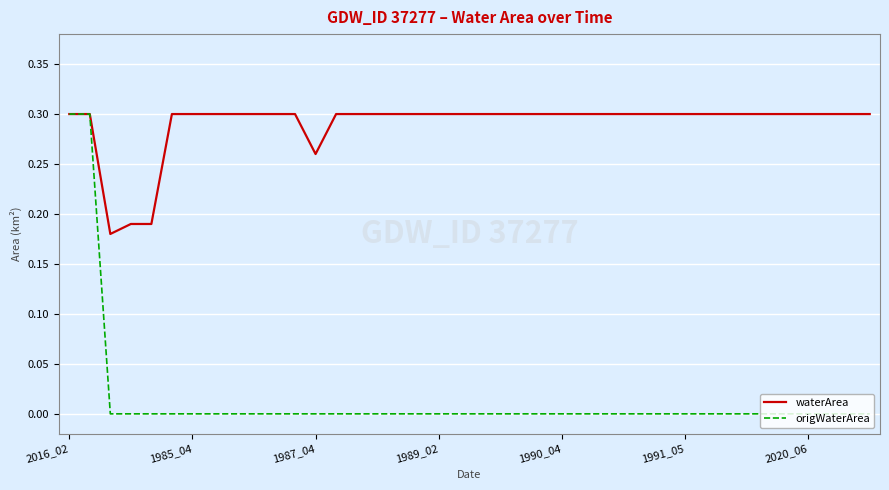

What are all the series names shown in the legend?

waterArea, origWaterArea